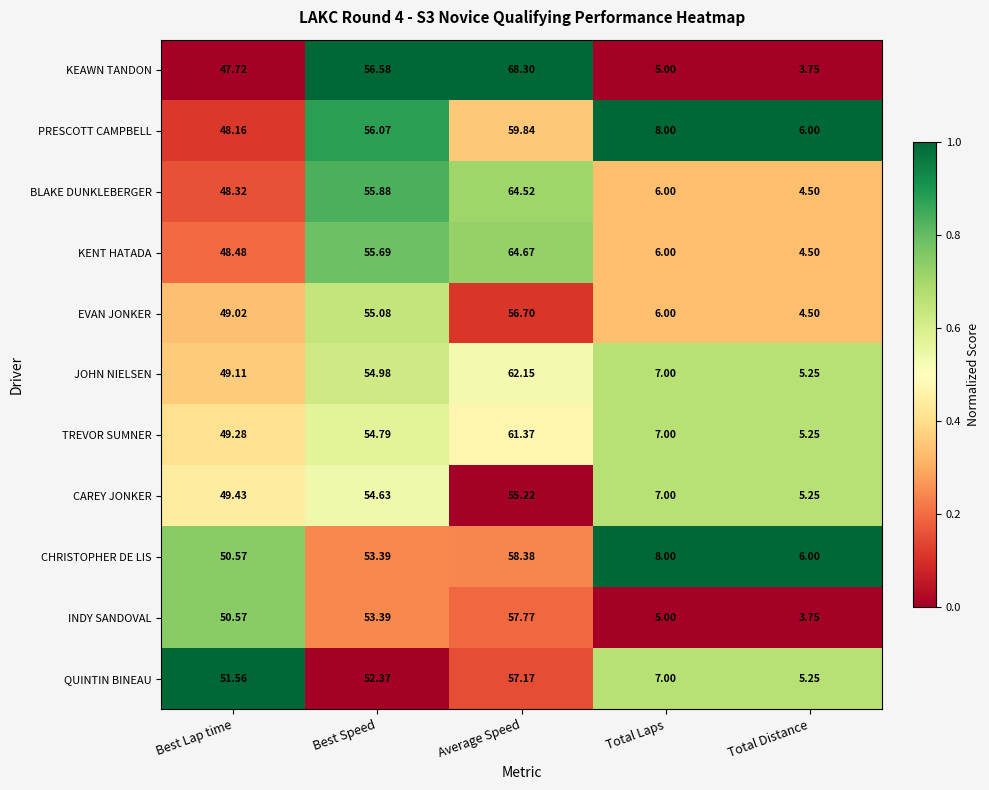

How many data points in TREVOR SUMNER are above 49?

3